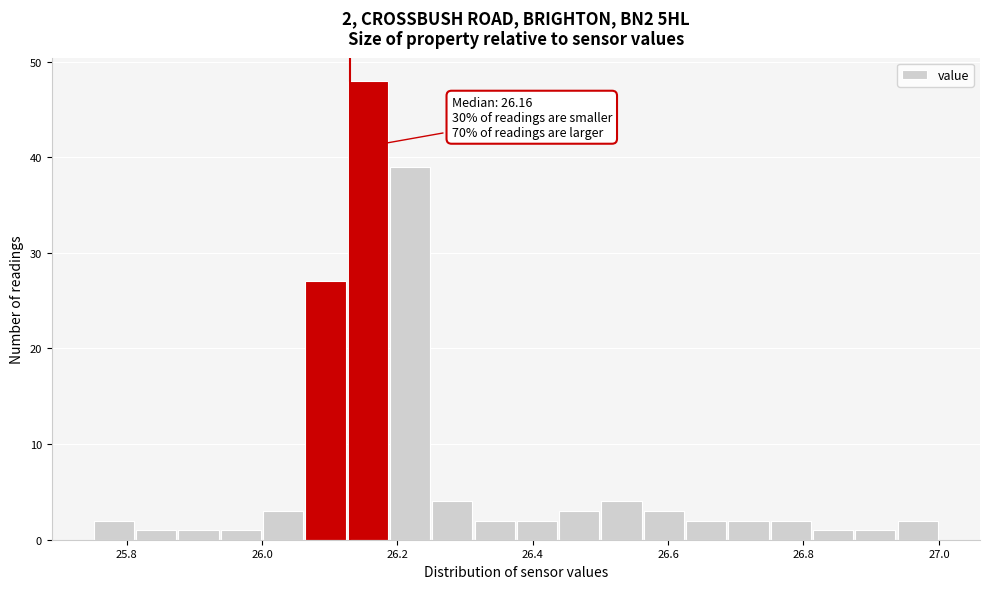

Around what value on the x-axis is the tallest bar? Give the approximate position of its centre, as read against the axis.

26.16